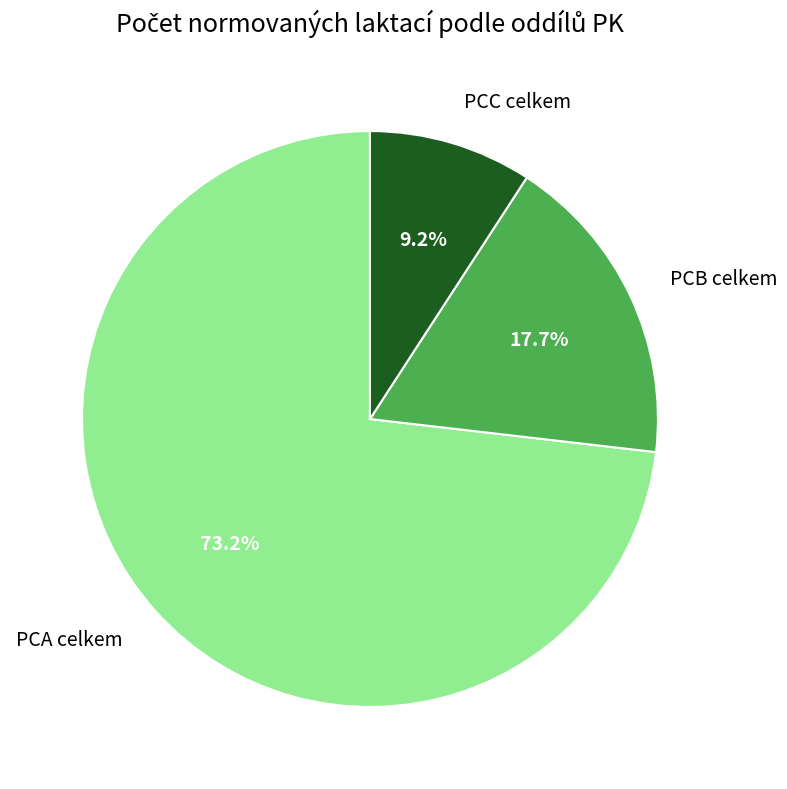

Does any single category account for the majority?

Yes